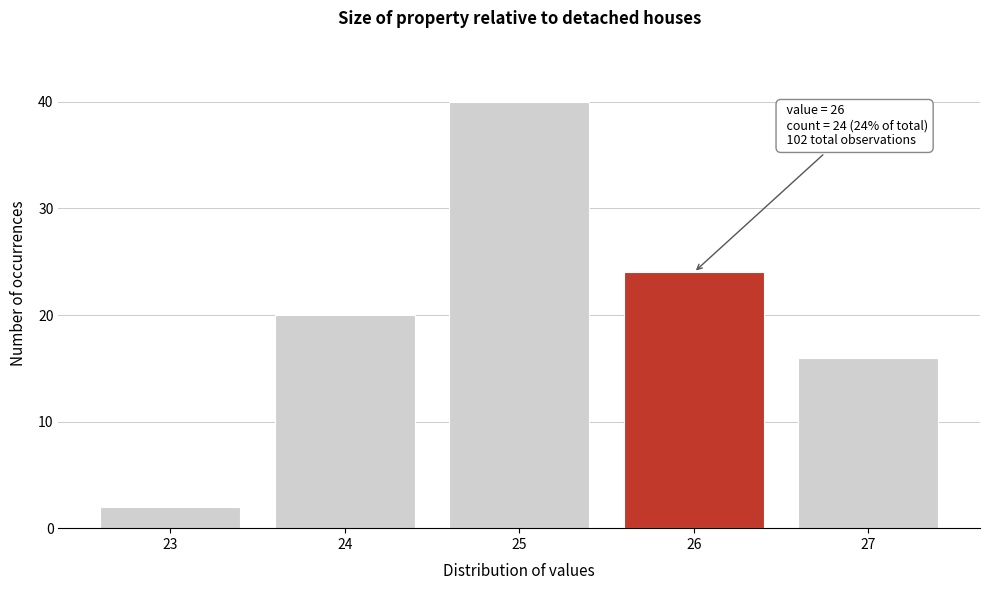

Which range on the x-axis has the tallest bar?

24.5 to 25.5